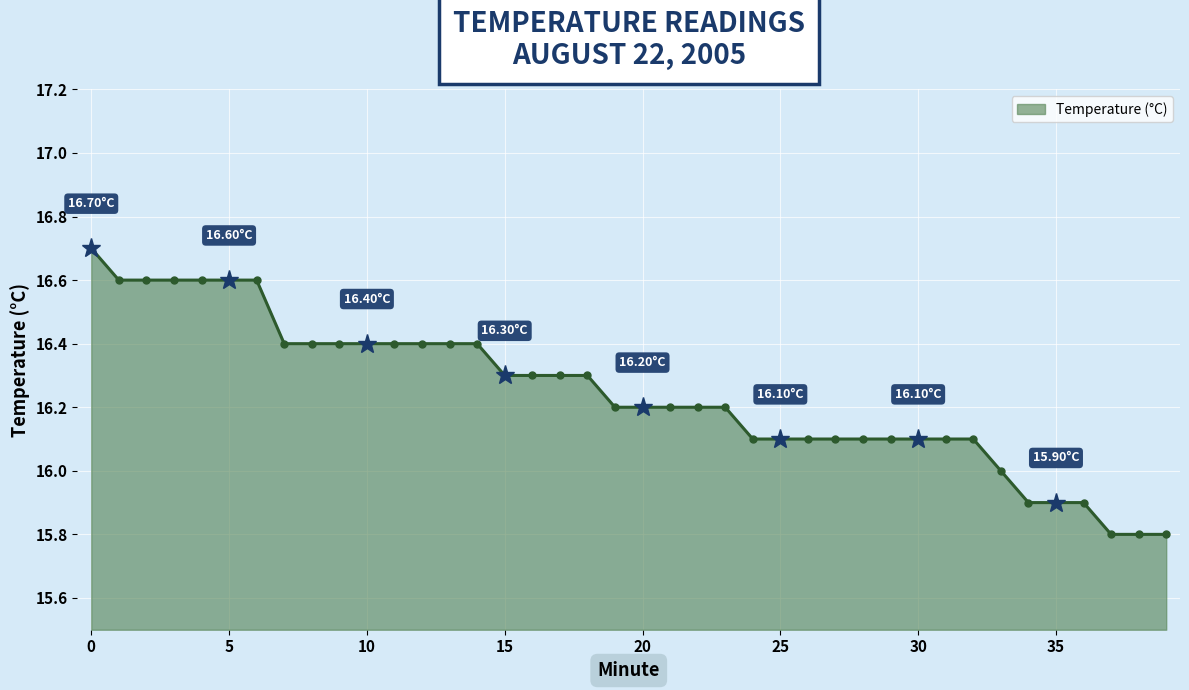

How many lines are shown in the chart?

1